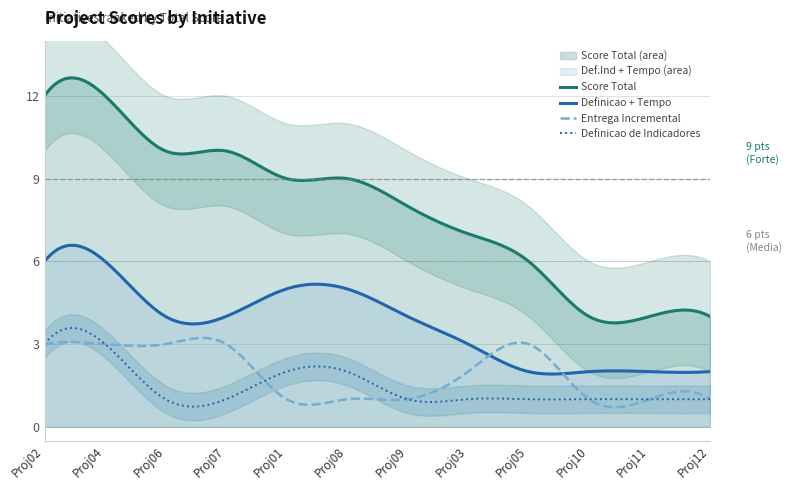

True or false: Definicao de Indicadores and Score Total cross at least once.

False